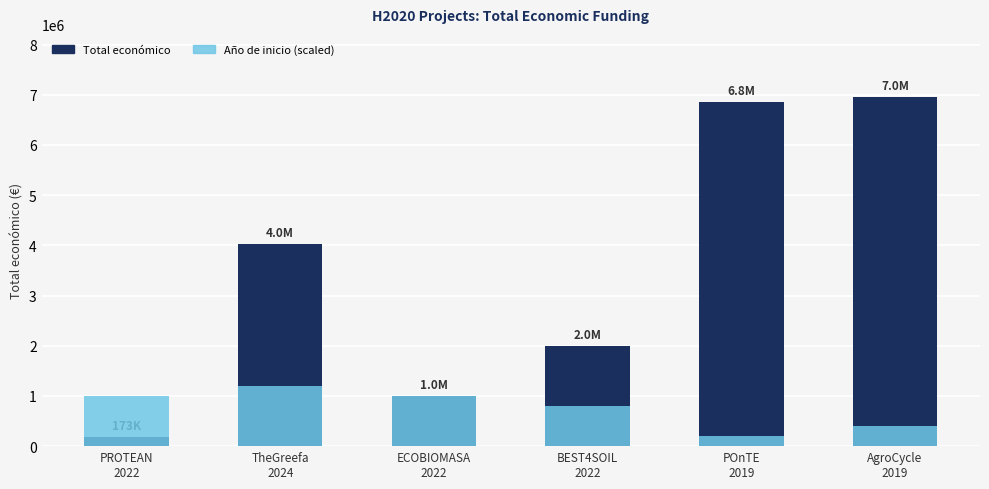

Does the chart contain stacked bars?

No